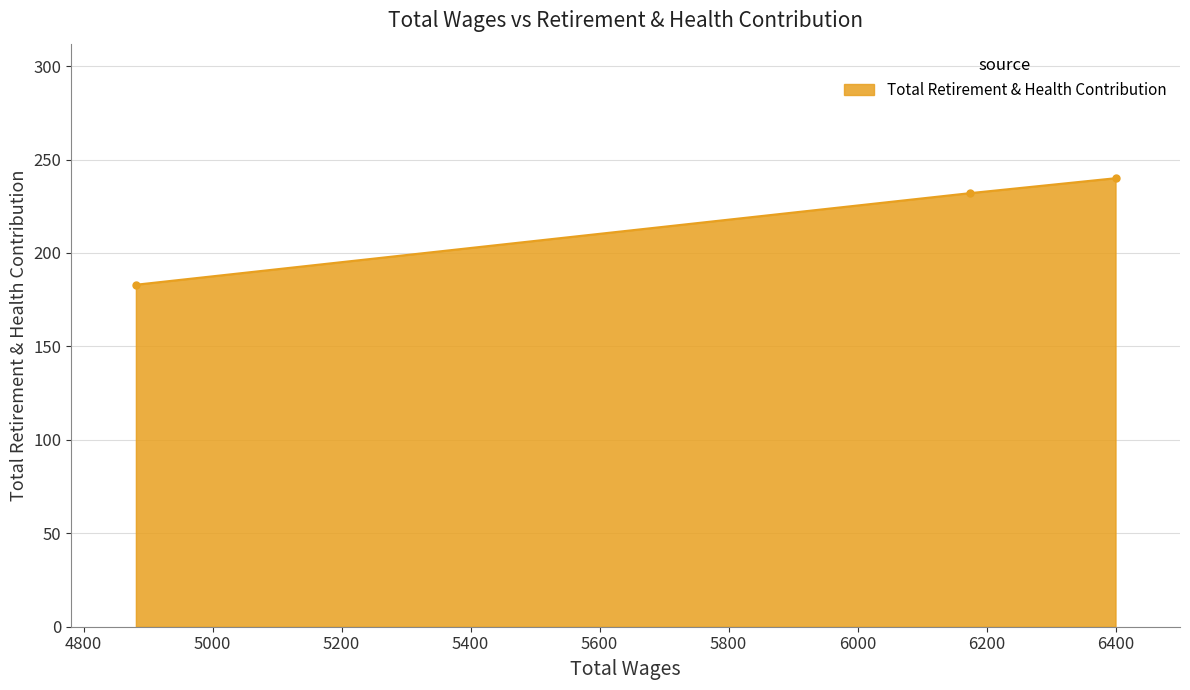

What is the sum of the values at 6174.0 and 4881.0?

415